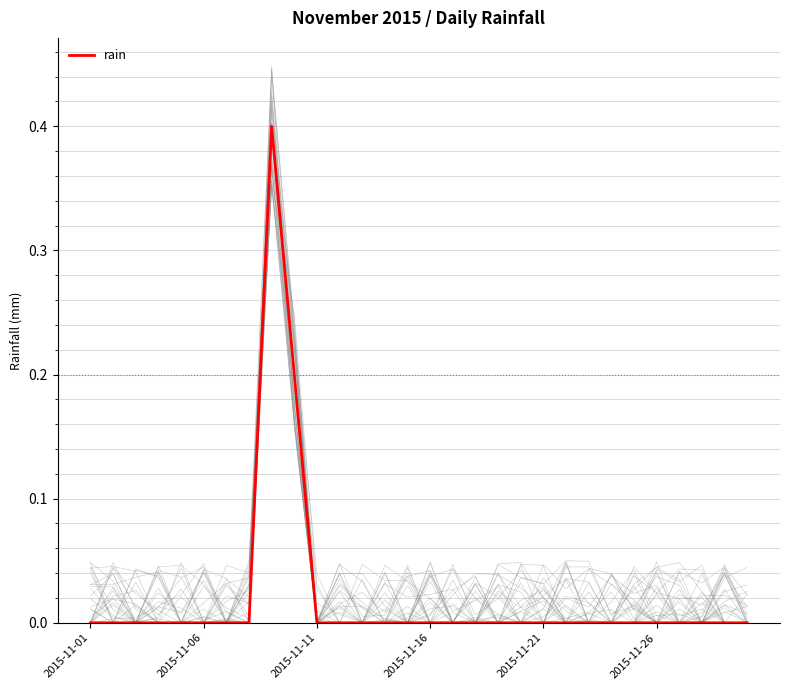

What is the label of the 1st point from the left?

2015-11-01